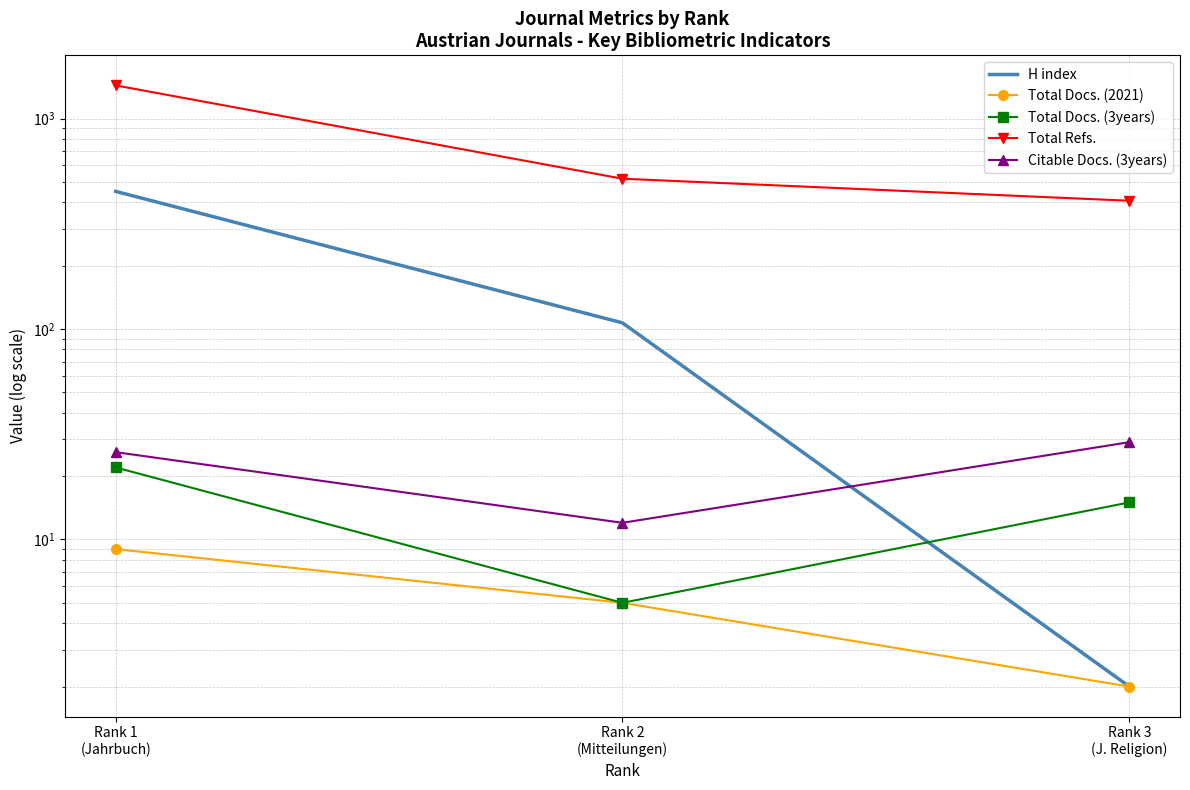

Which label corresponds to the largest value in the chart?

Rank 1
(Jahrbuch)